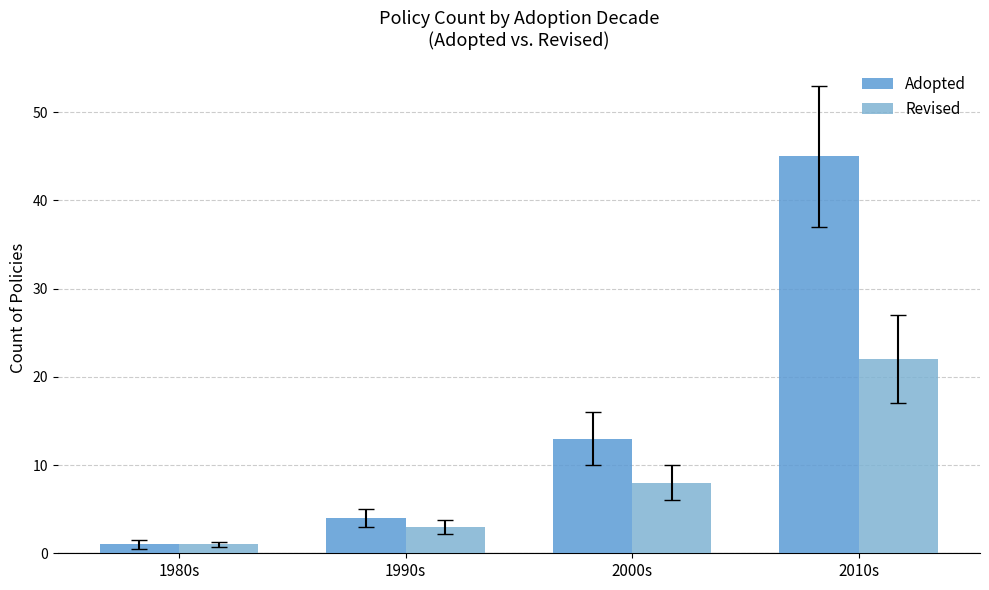

Reading left to right, extract all data points from this chart.

Adopted: 1980s=1	1990s=4	2000s=13	2010s=45
Revised: 1980s=1	1990s=3	2000s=8	2010s=22